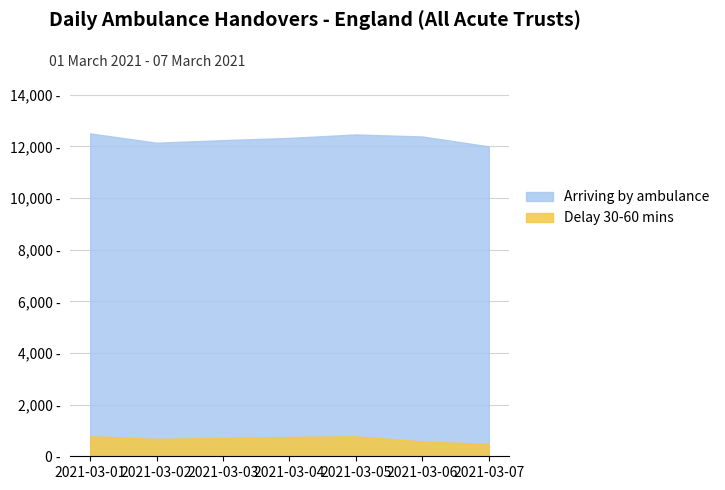

True or false: Delay 30-60 mins has more than 0 points higher than both neighbors.

True